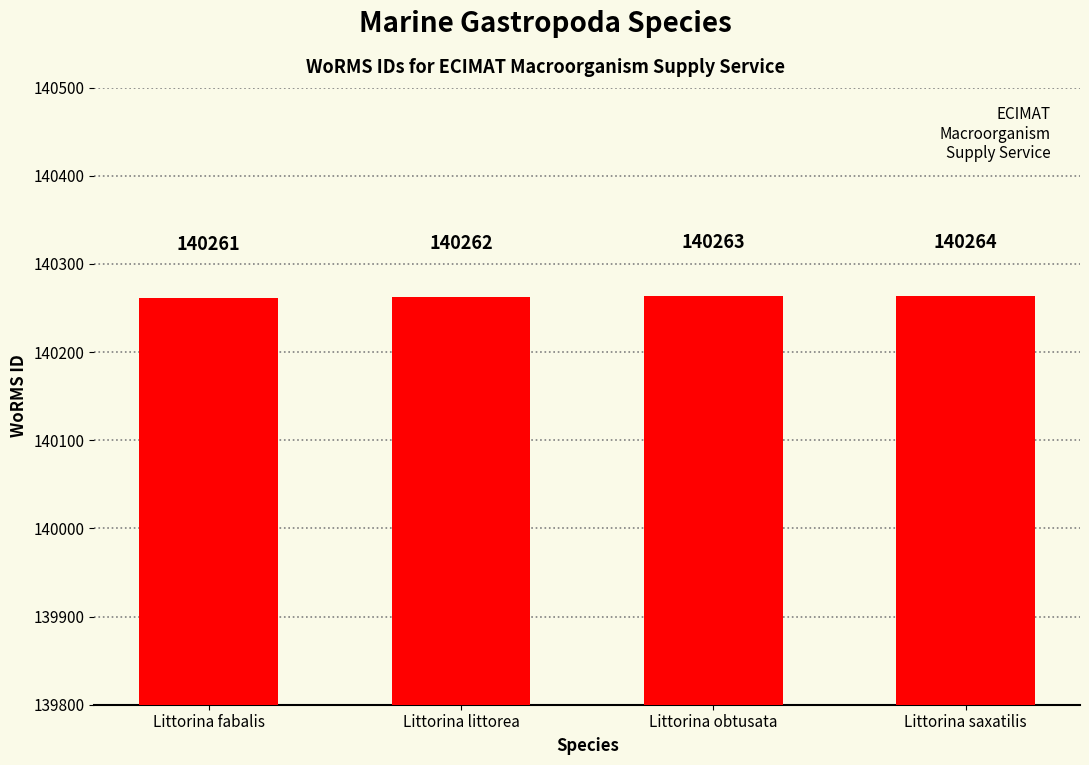

What is the ratio of the value at Littorina fabalis to the value at Littorina littorea?

1.0